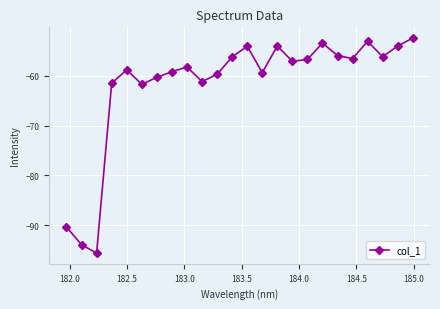

What is the sum of all values?

-1479.7